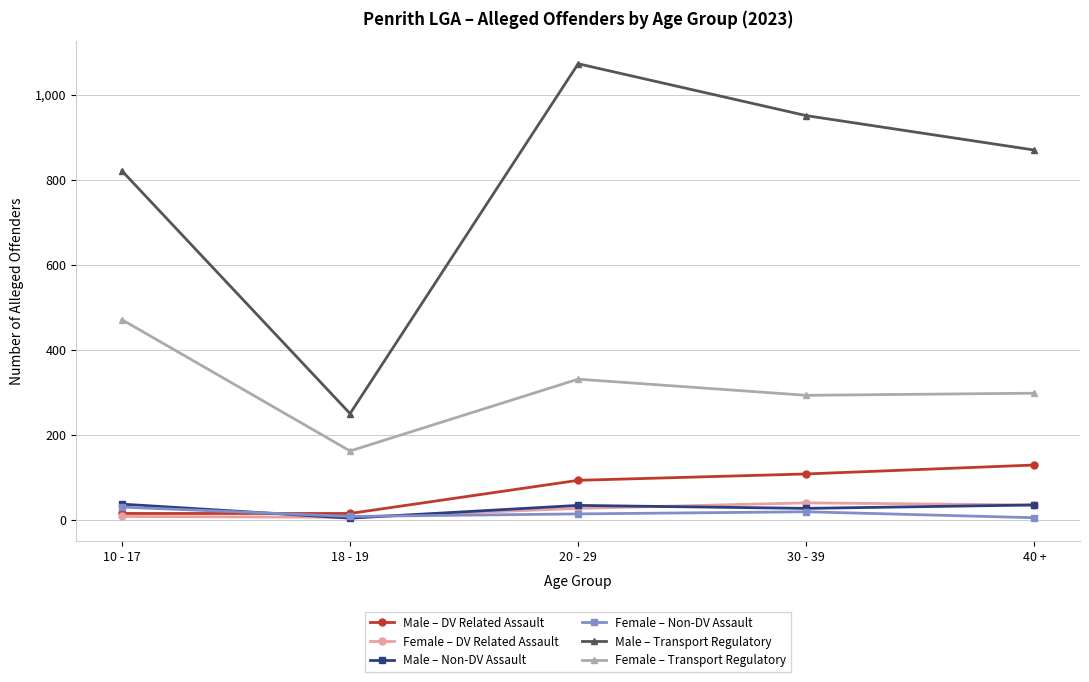

What is the label of the 2nd point from the left?

18 - 19